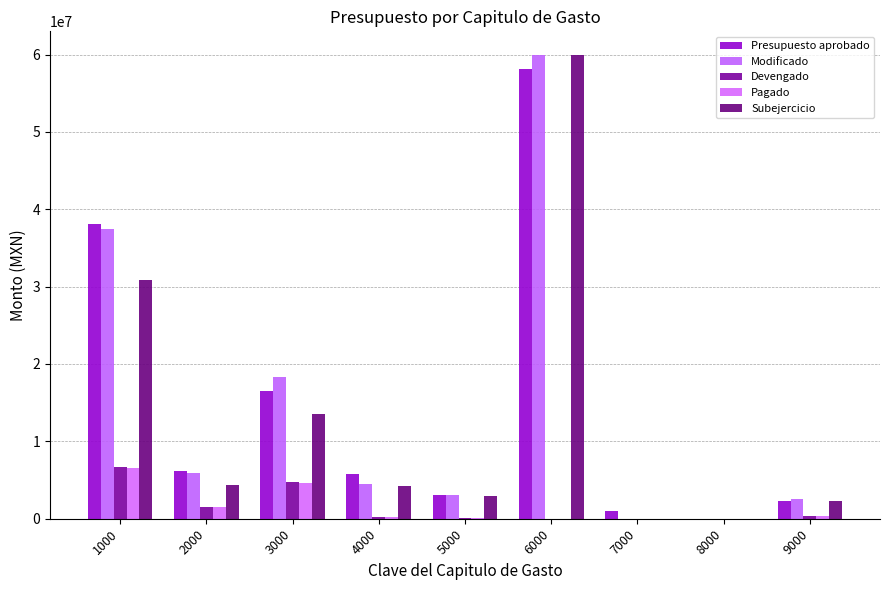

The Presupuesto aprobado series shows 1109113.2 at 5000. True or false?

False